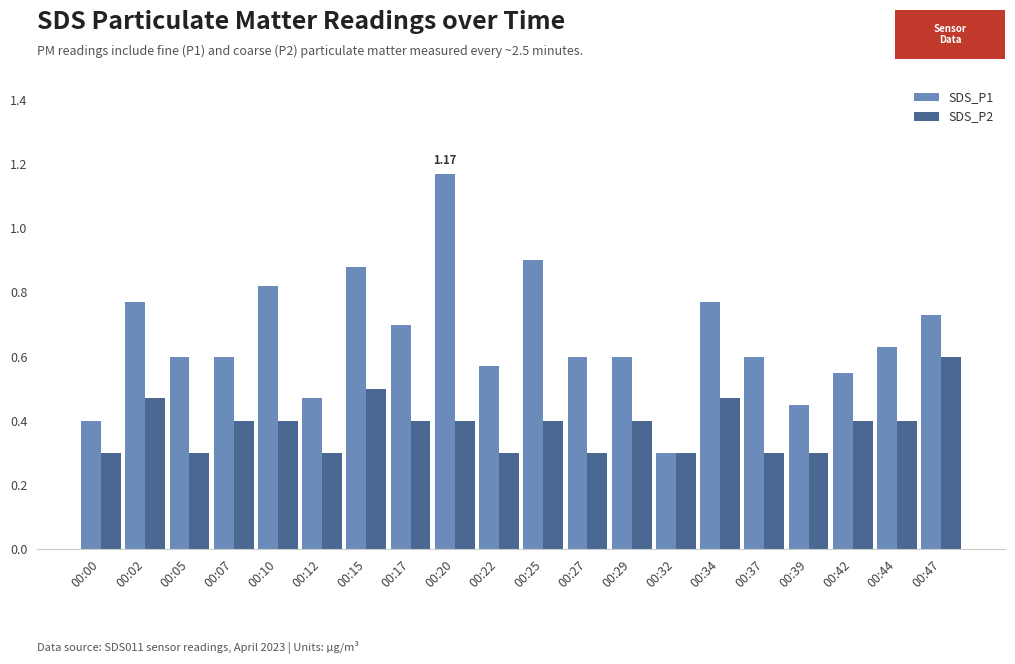

List the series in order of their peak value, highest first.

SDS_P1, SDS_P2